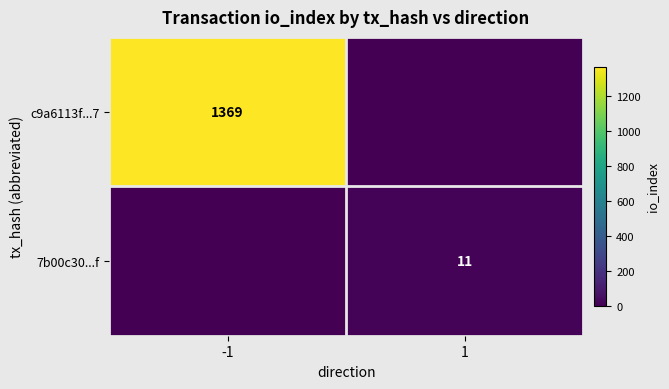

Is it true that c9a6113f...7 equals 909 at -1?

False